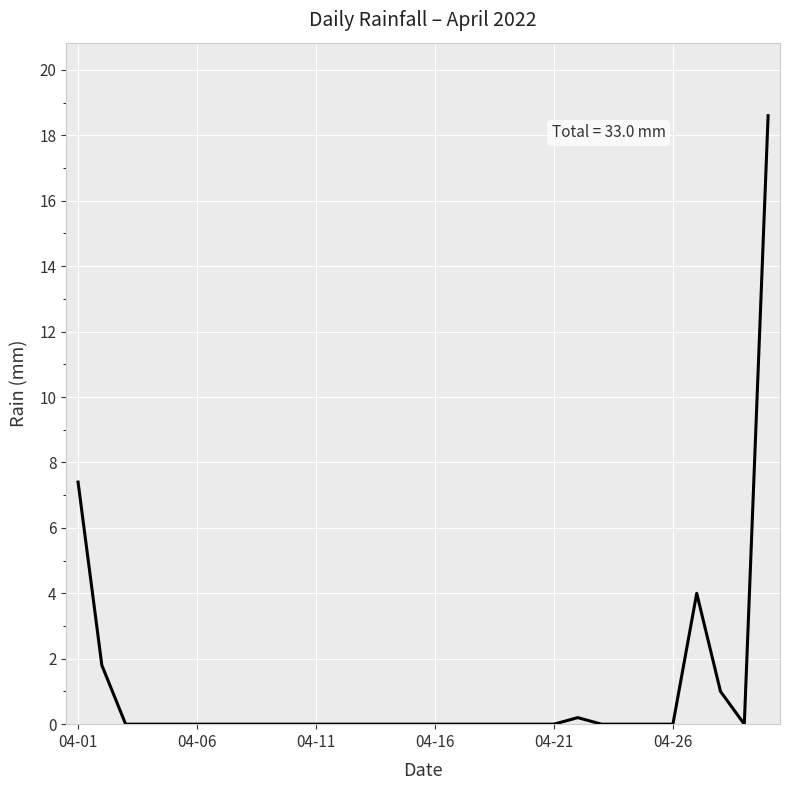

What is the greatest value displayed?

18.6